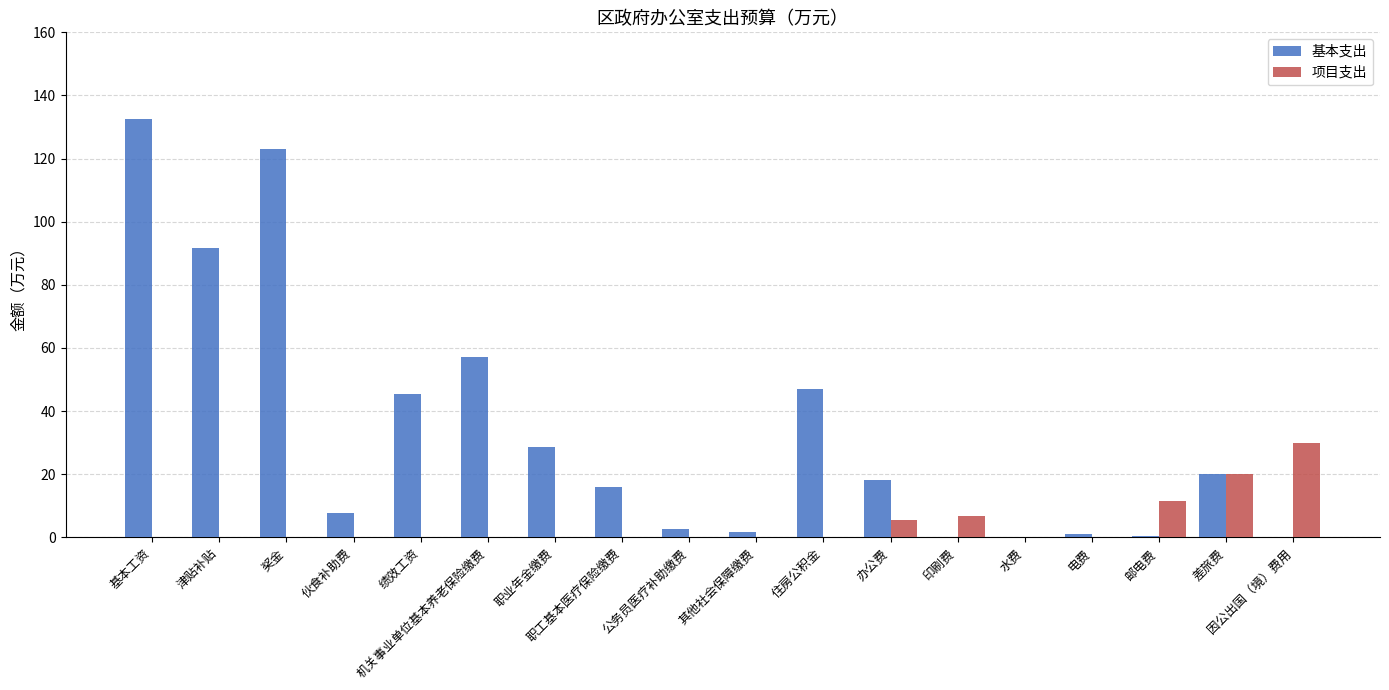

At which label is 基本支出 closest to 66?

机关事业单位基本养老保险缴费